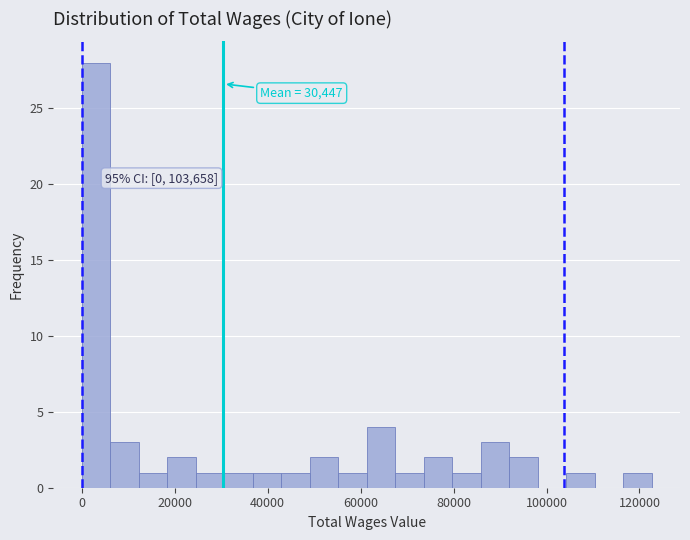

Around what value on the x-axis is the tallest bar? Give the approximate position of its centre, as read against the axis.

4000